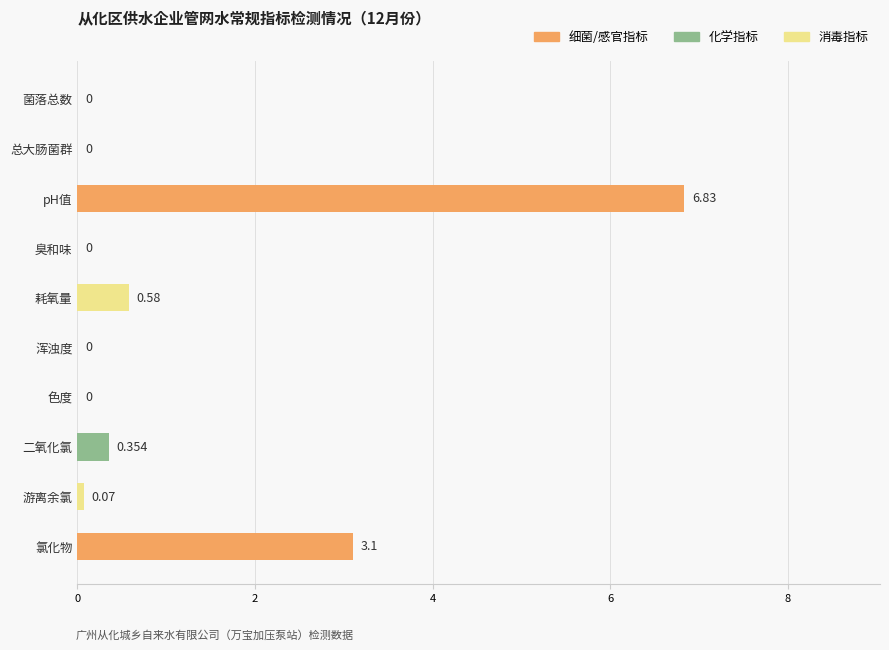

At which label is the value closest to 3?

氯化物